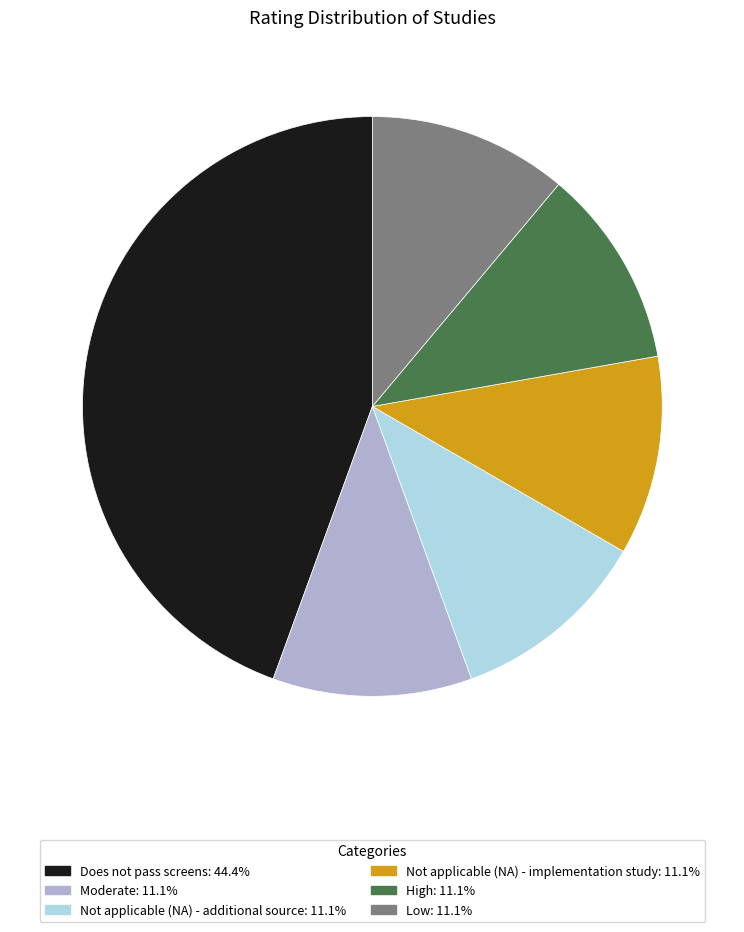

True or false: Low accounts for 11% of the total.

True